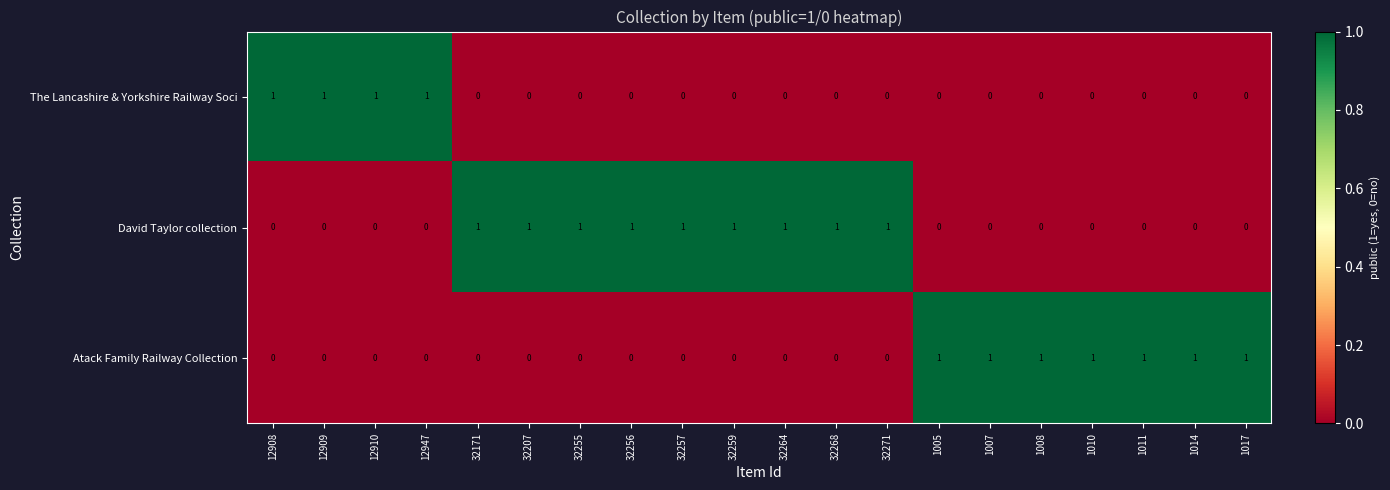

How many David Taylor collection values are between 0 and 1?

20